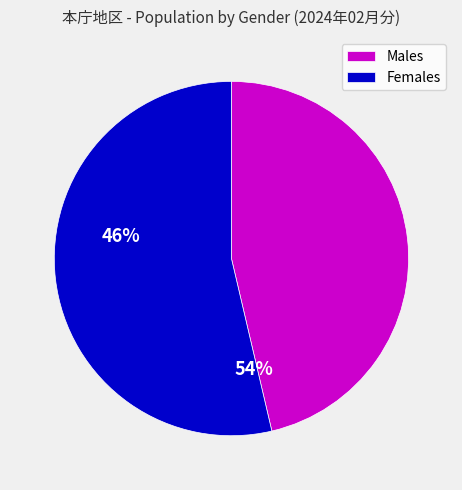

How many slices are in this pie chart?

2